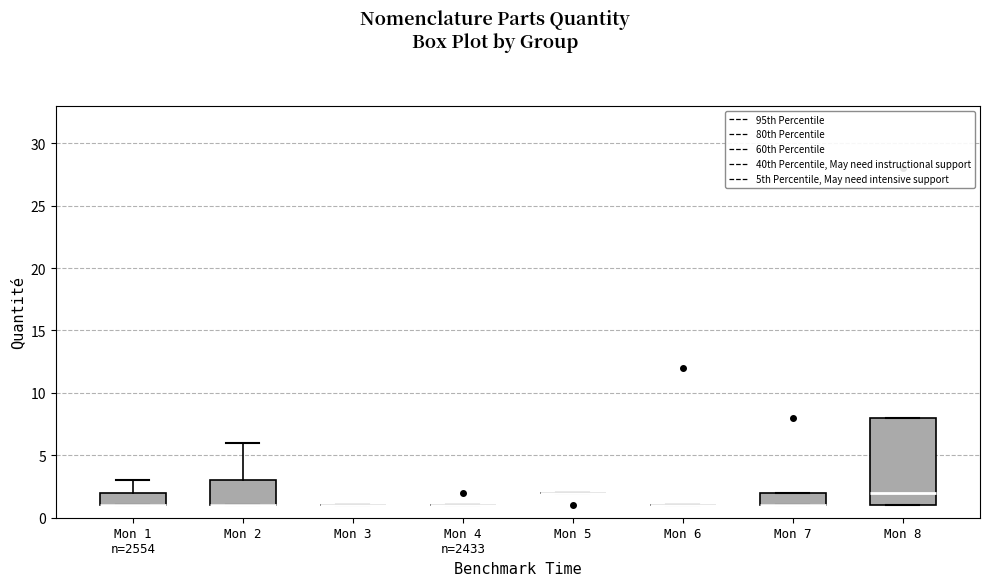

Reading left to right, transcribe this box plot: for each box, give where its median line is, the range the box spans, and where its two whiskers end, as read against the y-axis. The values are not printed on the chart, so give them approximately, as read against the axis.

Mon 1 n=2554: median 1 (drawn on the box's lower edge), box 1 to 2, whiskers 1 to 3
Mon 2: median 1 (drawn on the box's lower edge), box 1 to 3, whiskers 1 to 6
Mon 3: box collapsed to a line at 1, whiskers 1 to 1
Mon 4 n=2433: box collapsed to a line at 1, whiskers 1 to 1
Mon 5: box collapsed to a line at 2, whiskers 2 to 2
Mon 6: box collapsed to a line at 1, whiskers 1 to 1
Mon 7: median 1 (drawn on the box's lower edge), box 1 to 2, whiskers 1 to 2
Mon 8: median 2, box 1 to 8, whiskers 1 to 8